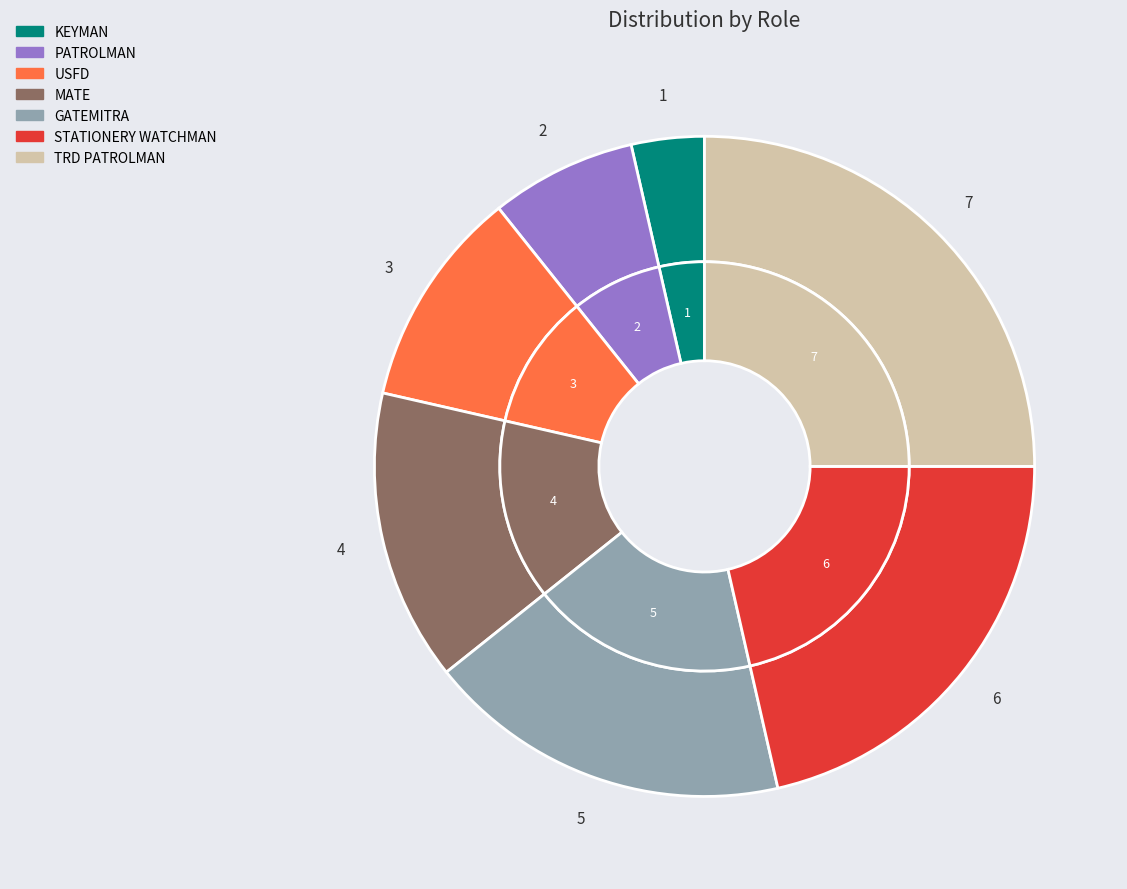

Do MATE and KEYMAN together represent more than half of the pie?

No